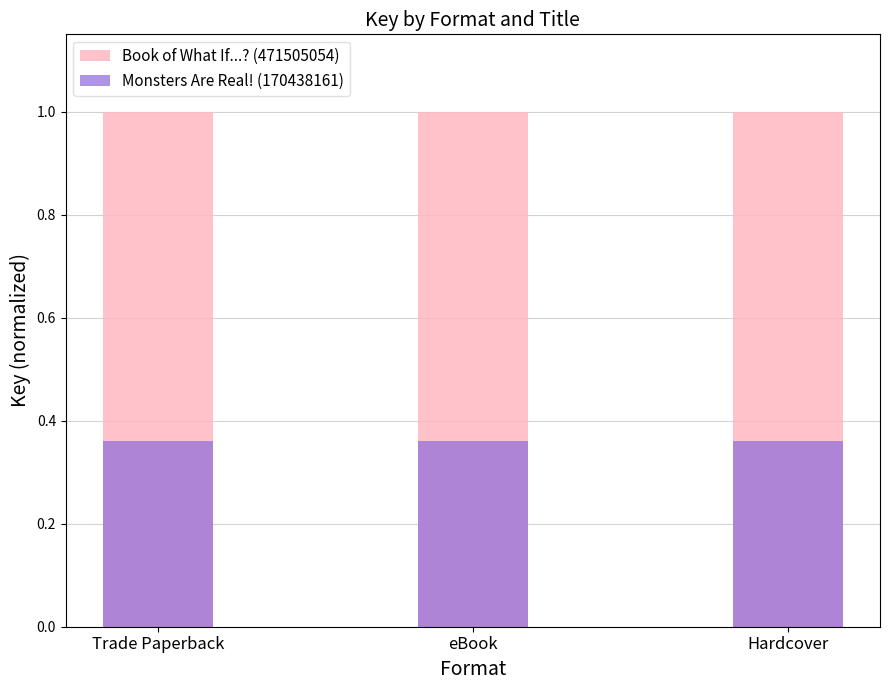

The value of Monsters Are Real! (170438161) at eBook is 0.2. True or false?

False